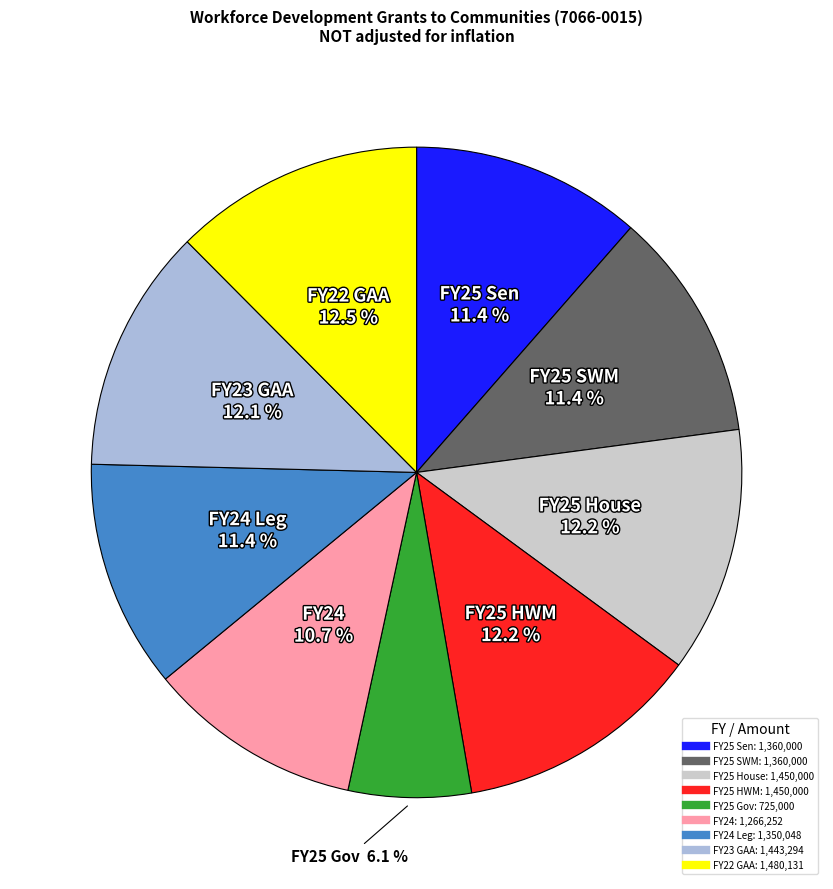

Is there a majority slice in this chart?

No